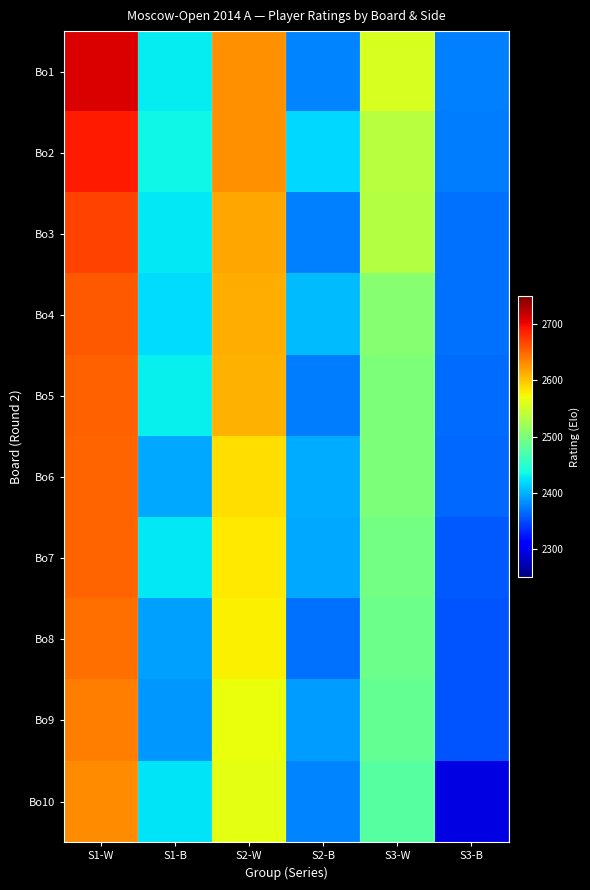

Which has a higher value, S2-B or S2-W?

S2-W